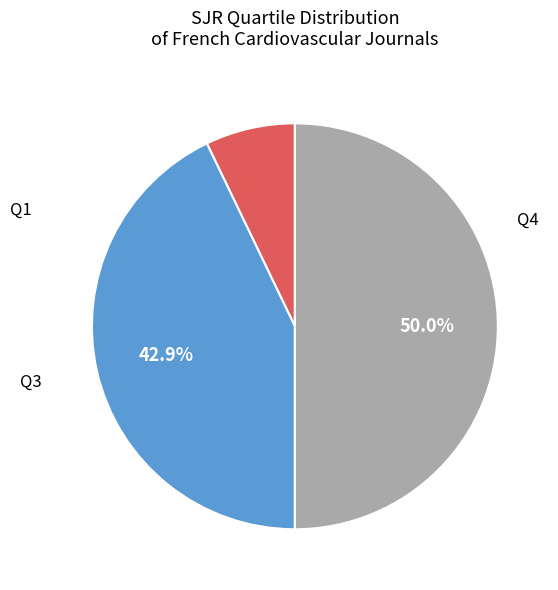

How many segments does this pie chart have?

3